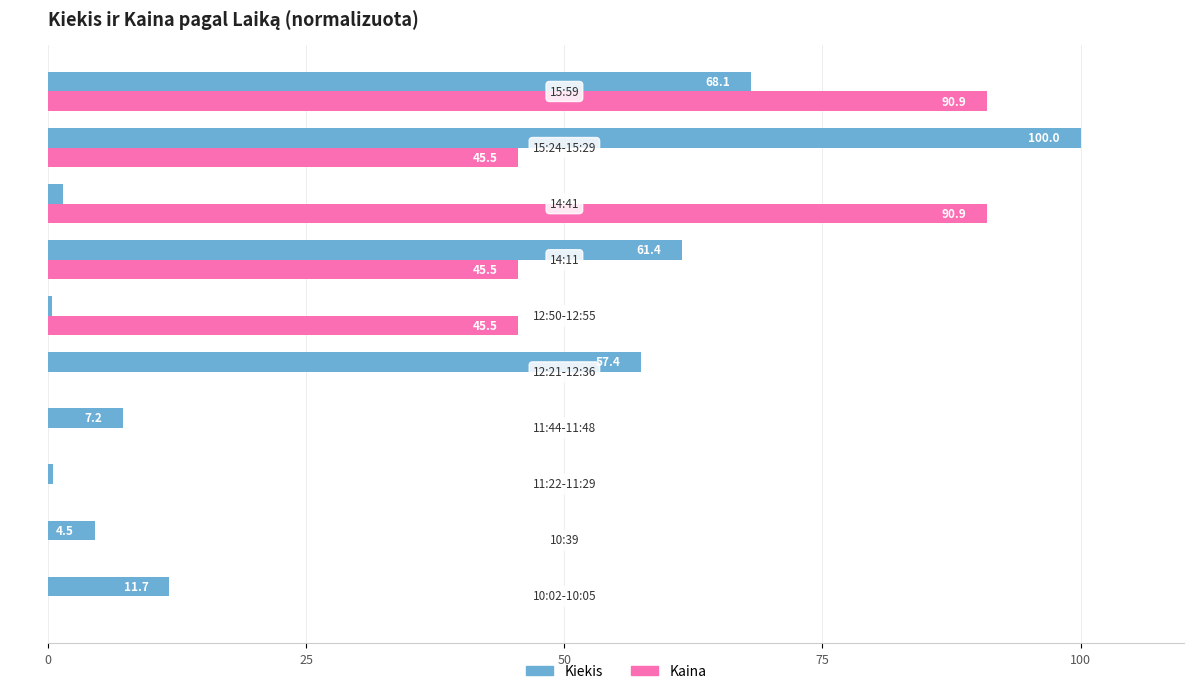

What is the maximum value shown in the chart?

100.0